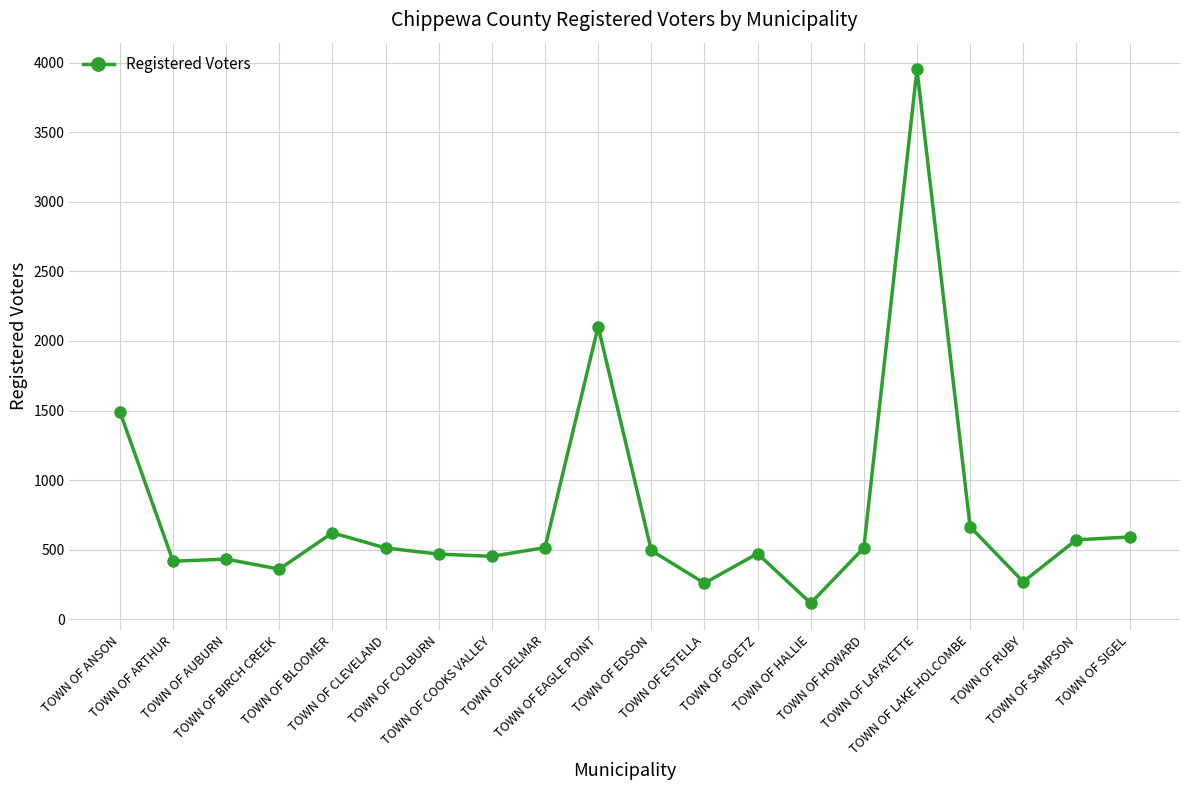

True or false: the data has more than 1 interior local peaks.

True